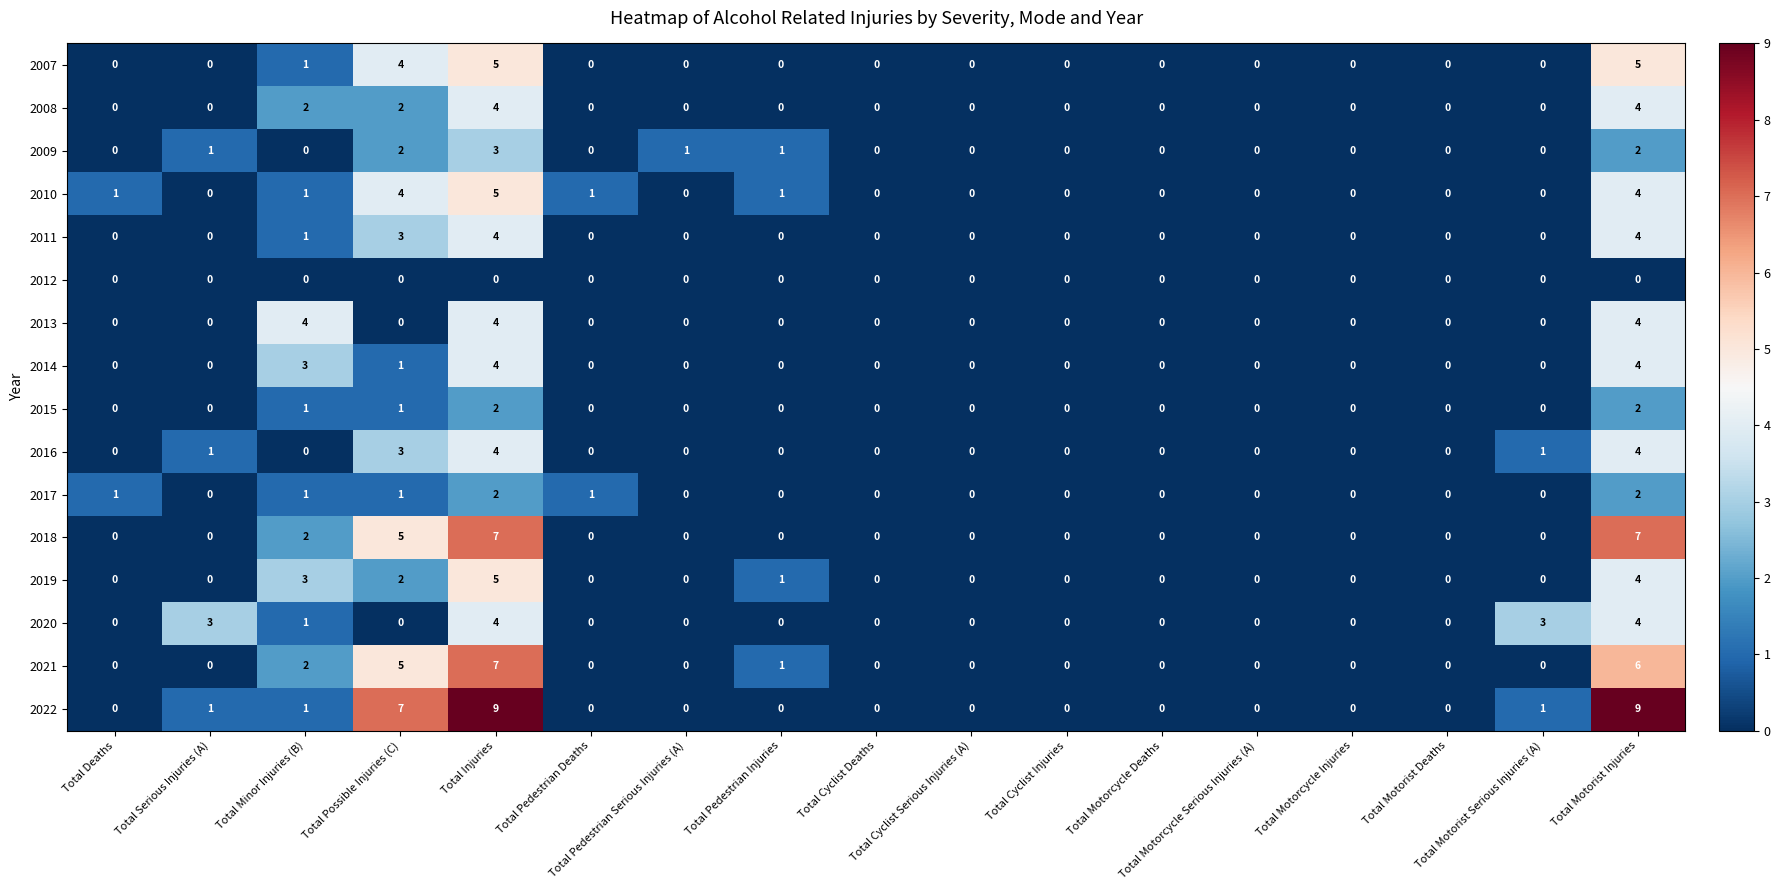

What is the greatest value displayed?

9